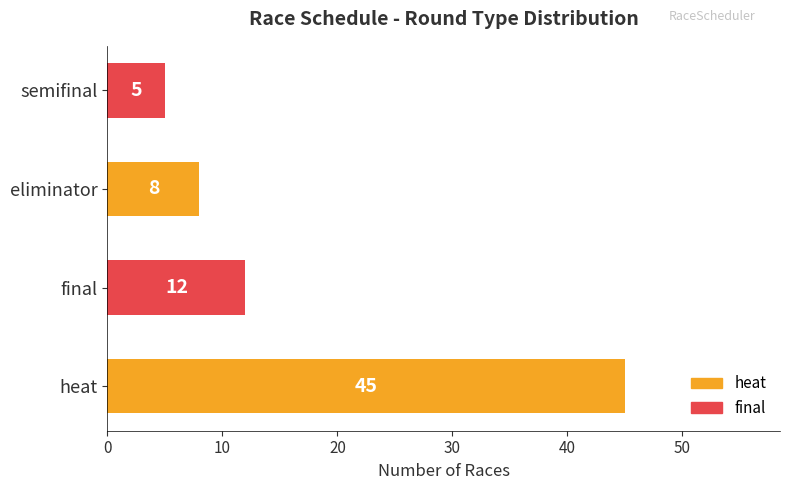

Which category has the highest value across all series?

heat